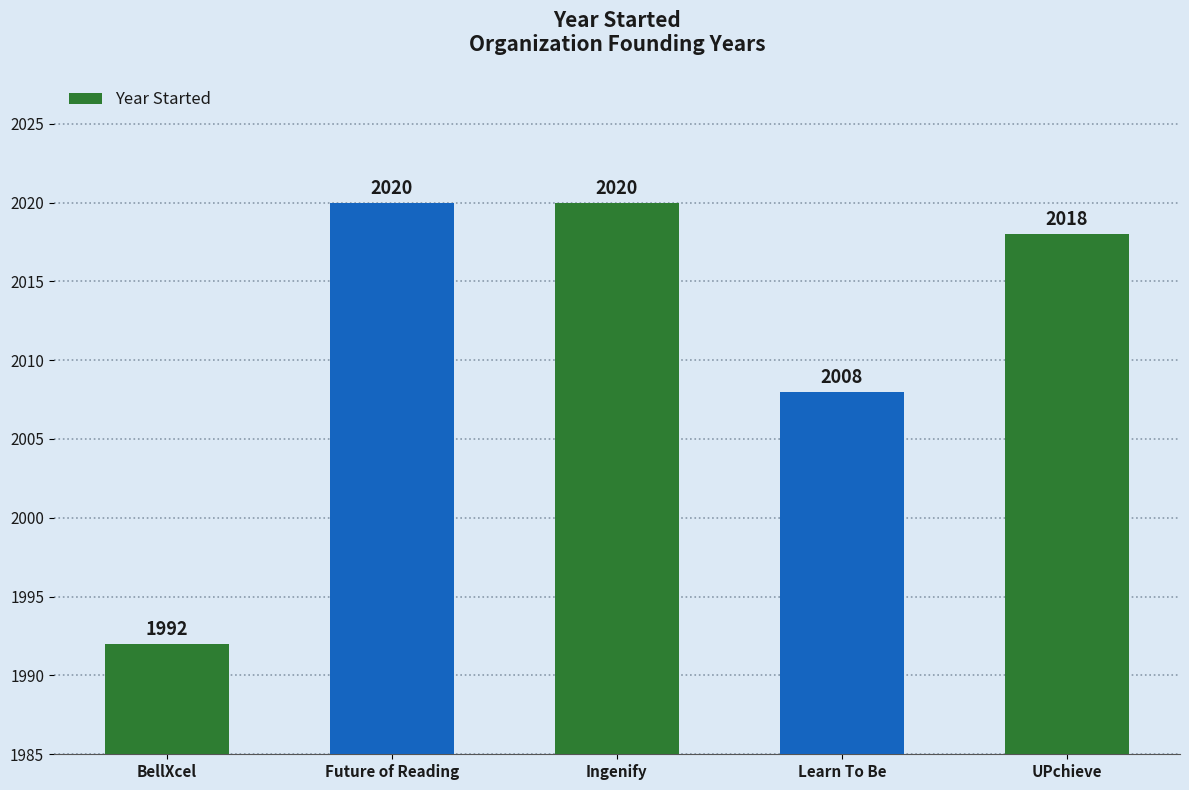

The chart shows a value of 1302 at Ingenify. True or false?

False